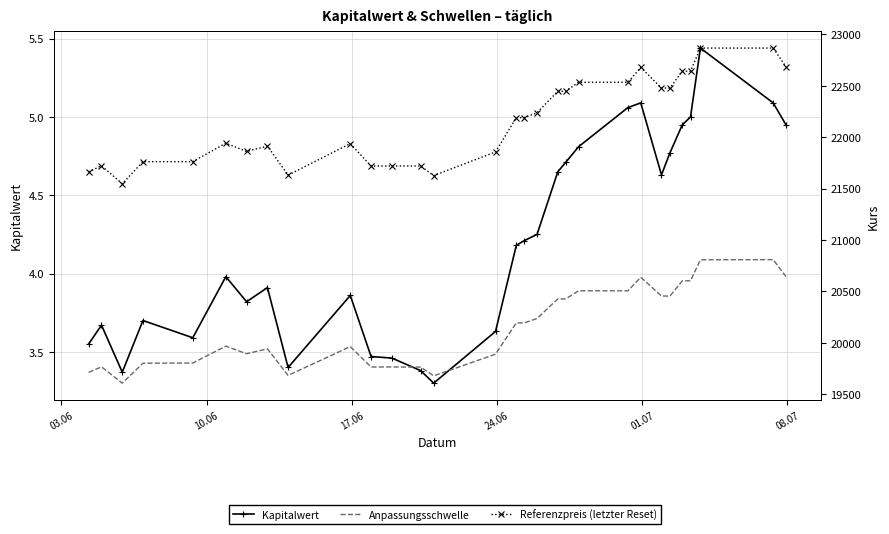

Reading right to left, list all the values displayed in this chart.

Kapitalwert: 5.0	5.1	5.4	5.0	5.0	4.8	4.6	5.1	5.1	4.8	4.7	4.7	4.2	4.2	4.2	3.6	3.3	3.4	3.5	3.5	3.9	3.4	3.9	3.8	4.0	3.6	3.7	3.4	3.7	3.5
Anpassungsschwelle: 20643.7	20808.8	20807.4	20602.6	20603.0	20454.0	20455.1	20637.3	20505.6	20505.8	20426.7	20427.0	20236.1	20193.1	20193.4	19889.3	19678.3	19763.2	19764.6	19764.4	19962.8	19682.4	19941.1	19893.2	19967.0	19803.2	19801.1	19607.2	19765.8	19711.8
Referenzpreis (letzter Reset): 22685.6	22867.0	22867.0	22641.9	22641.9	22478.1	22478.1	22679.0	22534.2	22534.2	22447.3	22447.3	22237.7	22190.5	22190.5	21856.3	21626.4	21719.7	21719.7	21719.1	21937.6	21631.0	21913.3	21860.8	21941.9	21761.8	21761.8	21547.4	21721.9	21662.6